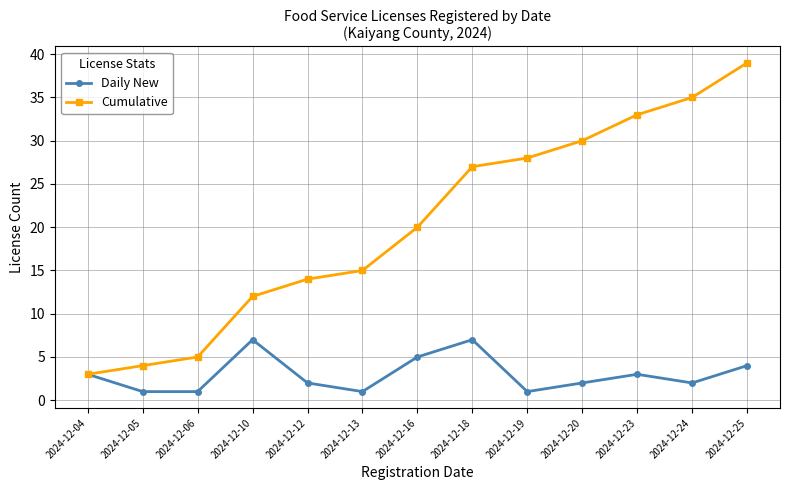

Which series has the largest total across all categories?

Cumulative